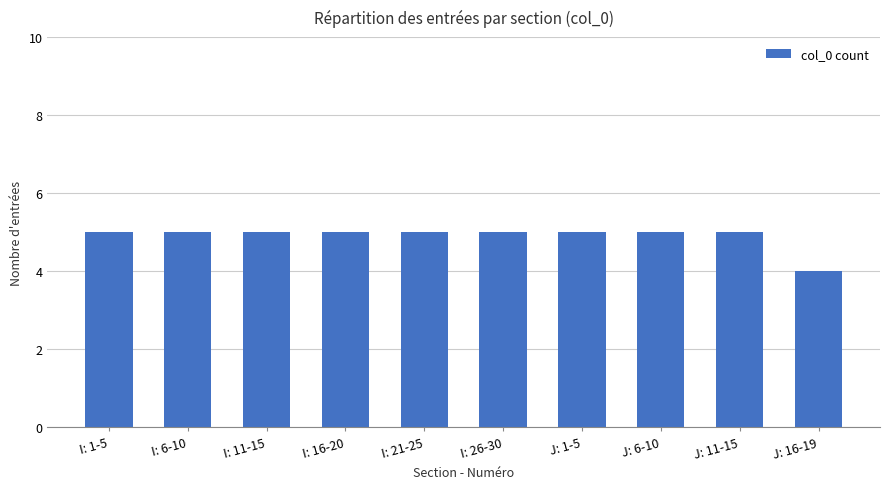

The chart shows a value of 5 at I: 21-25. True or false?

True